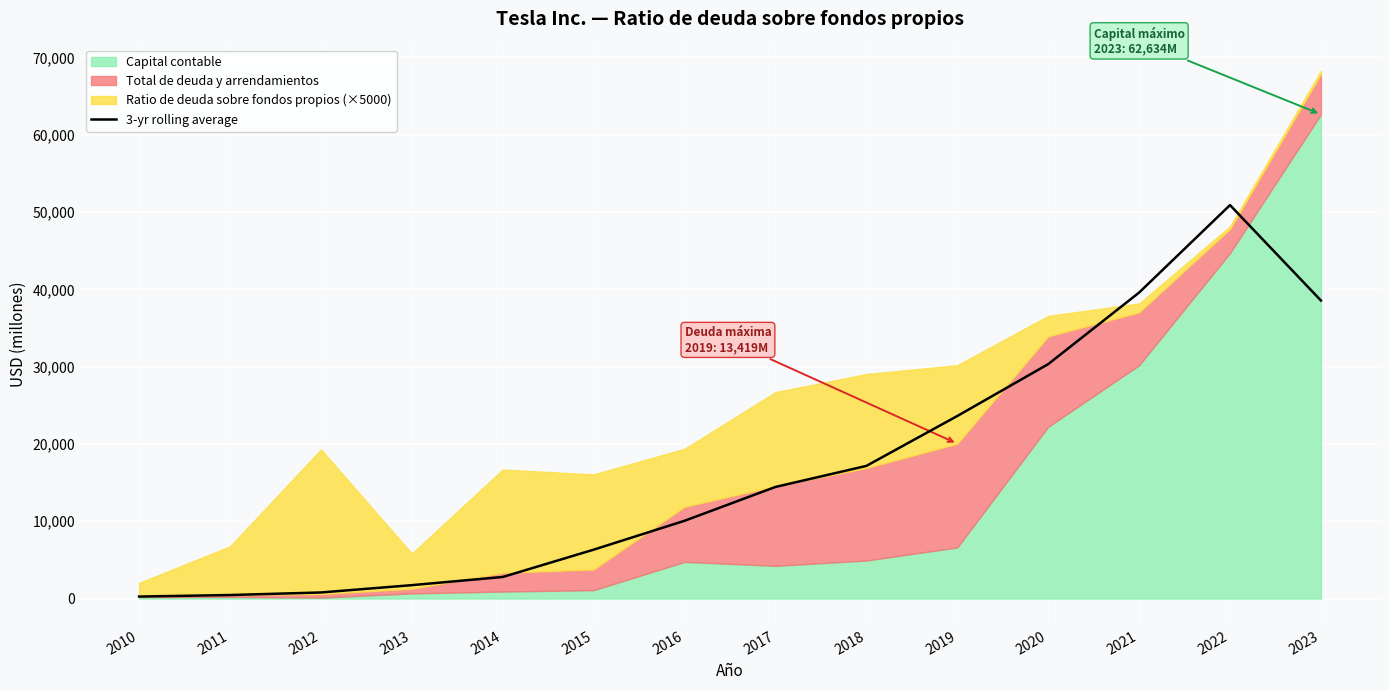

Reading left to right, extract all data points from this chart.

261.3	458.7	790.0	1736.0	2793.0	6326.0	10062.7	14439.7	17161.0	23614.7	30324.3	39579.7	50896.7	38555.7